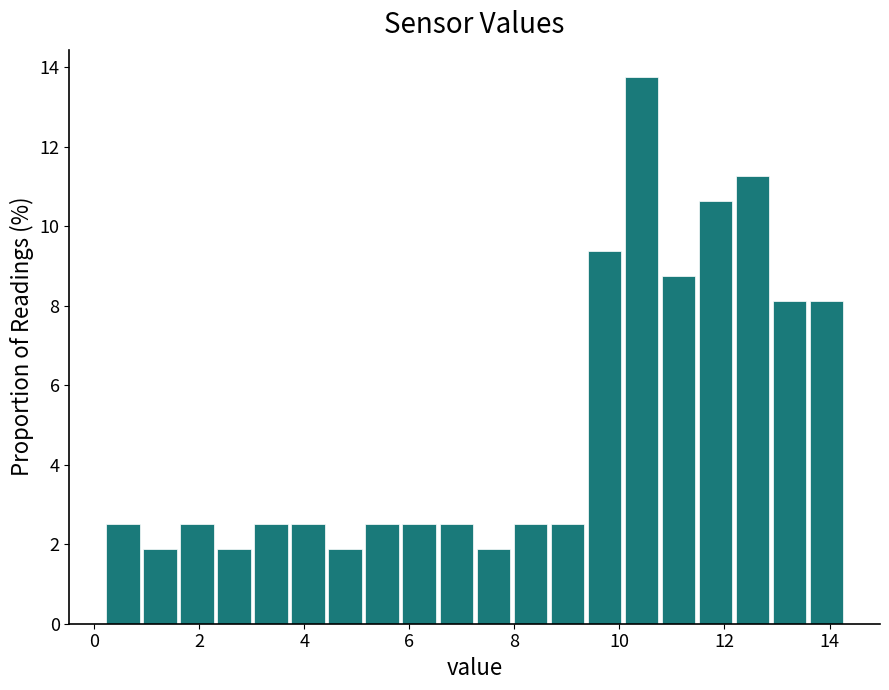

Read against the x-axis, roughly where is the centre of the tallest bar?

10.4